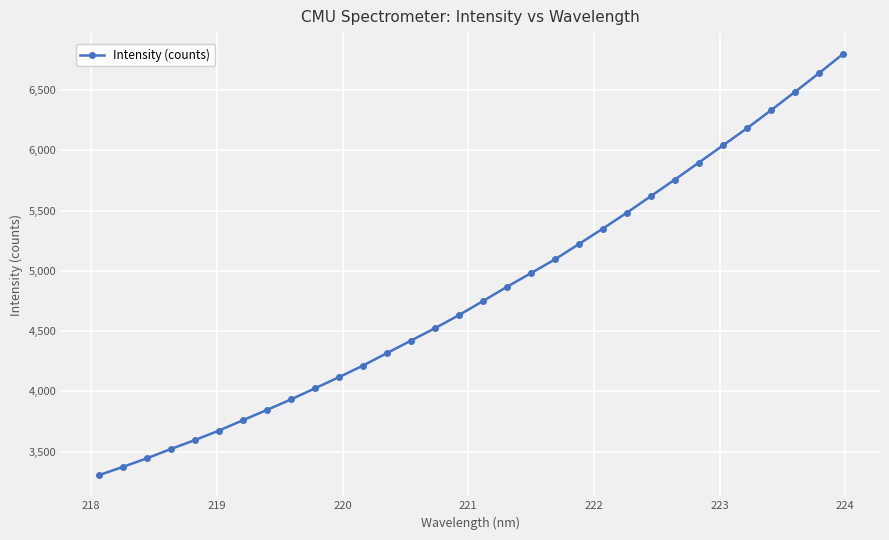

True or false: the data has more than 1 interior local peaks.

False